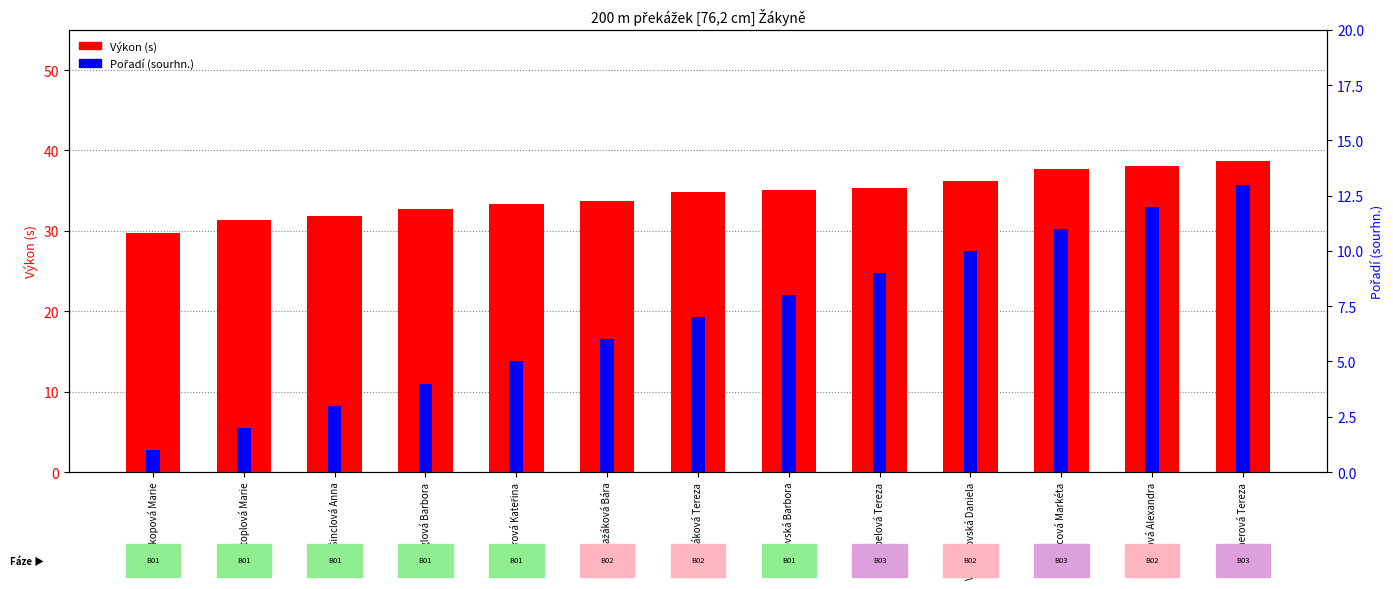

What position from the right is Dvořáková Tereza?

7